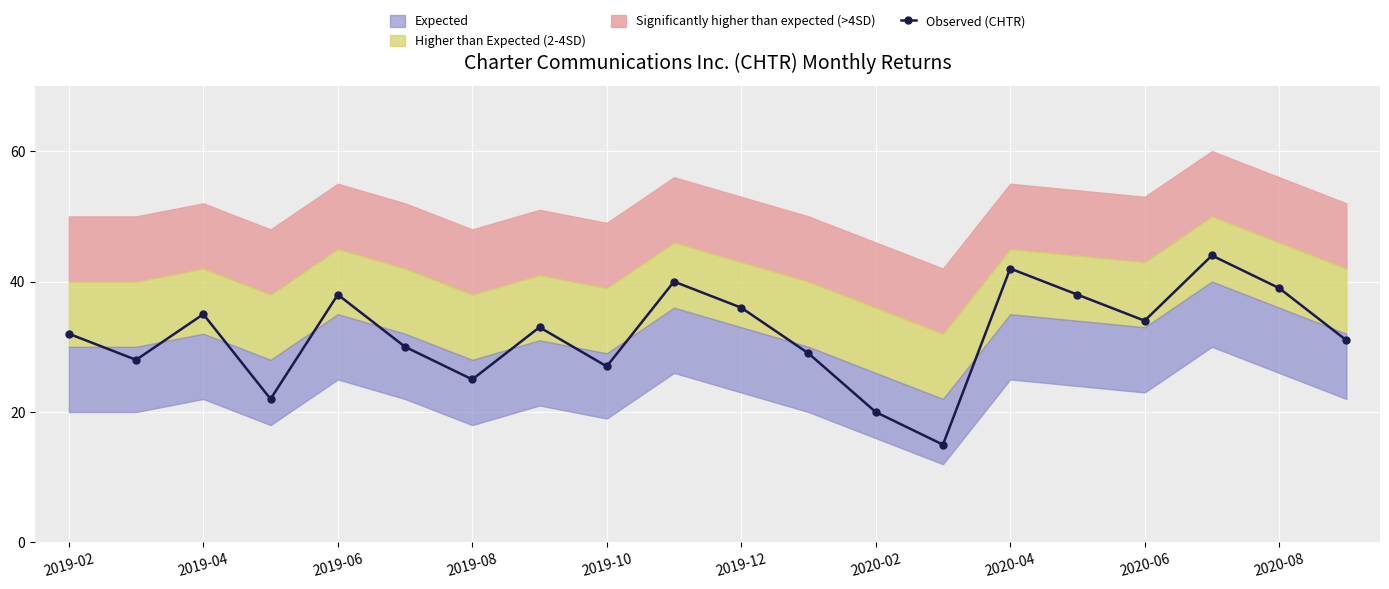

True or false: Observed (CHTR) has a value of 42 at 2019-02.

False